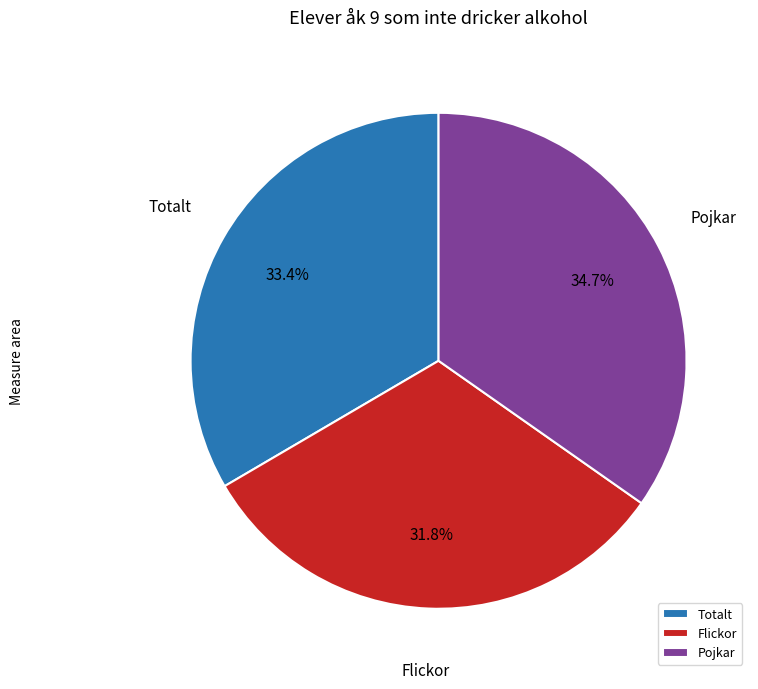

To the nearest percent, what portion does Totalt represent?

33%